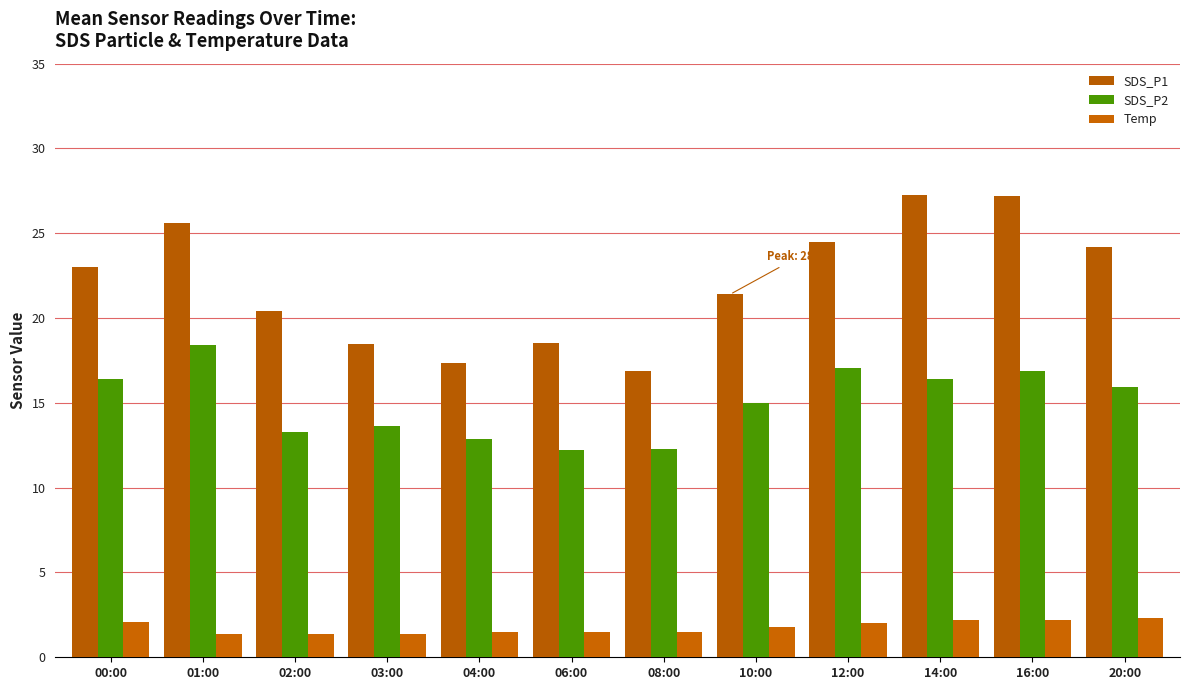

Count the number of categories in the chart.

12